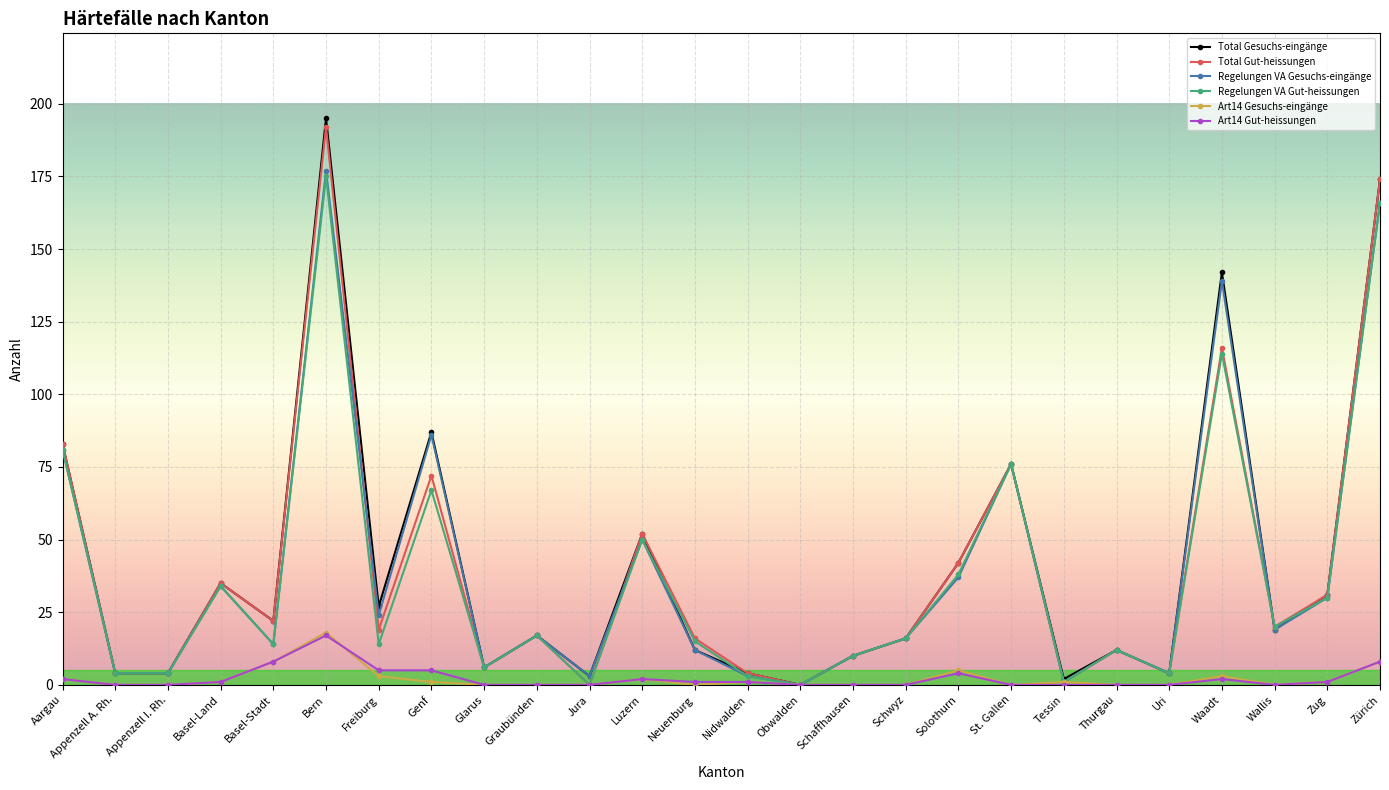

Count the number of data series in this chart.

6